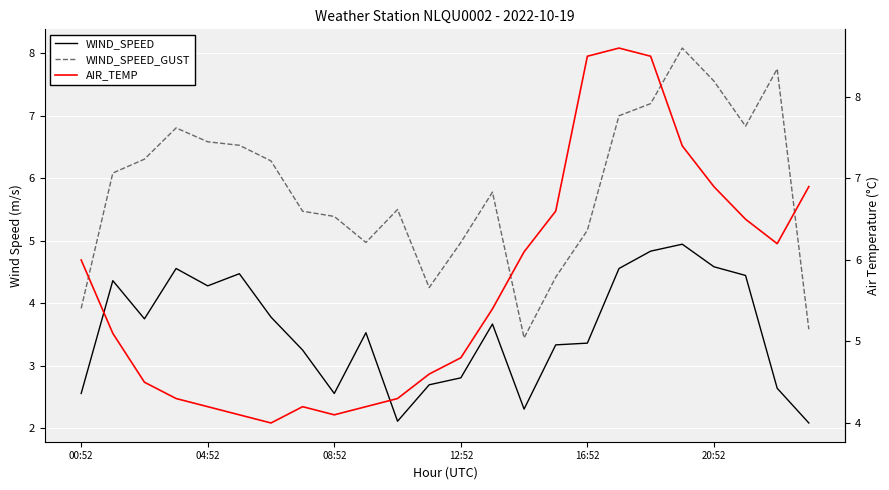

What is the maximum value for WIND_SPEED?

4.9